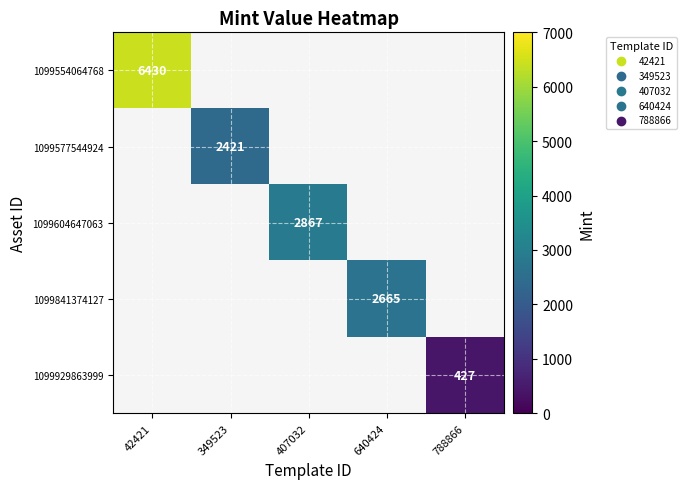

Is it true that 1099604647063 equals 1482 at 407032?

False